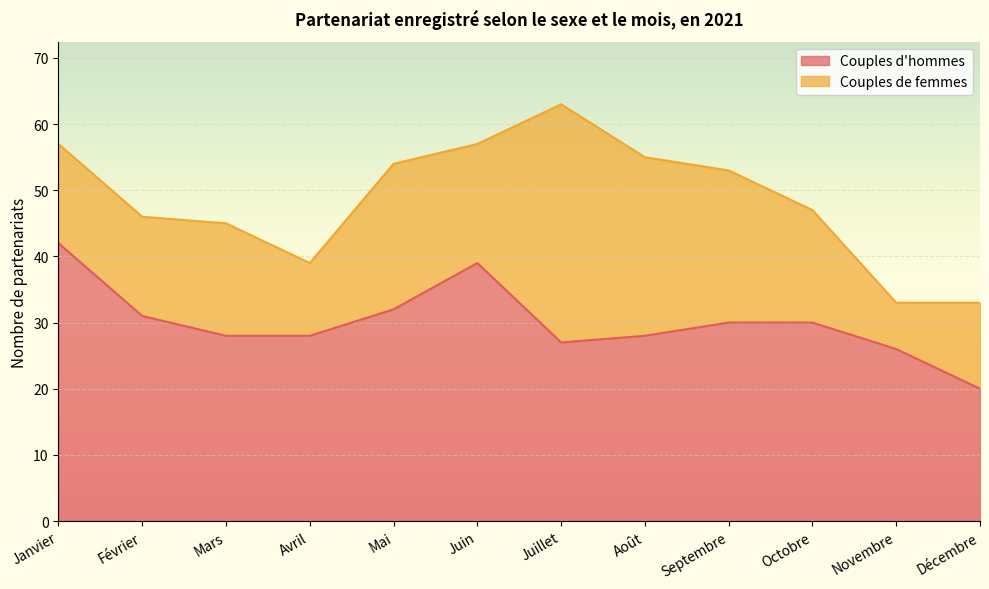

What is the minimum value shown in the chart?

20